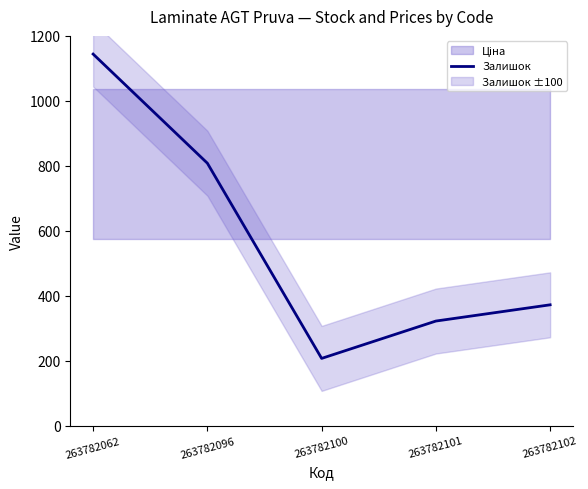

Which category has the highest value across all series?

263782062